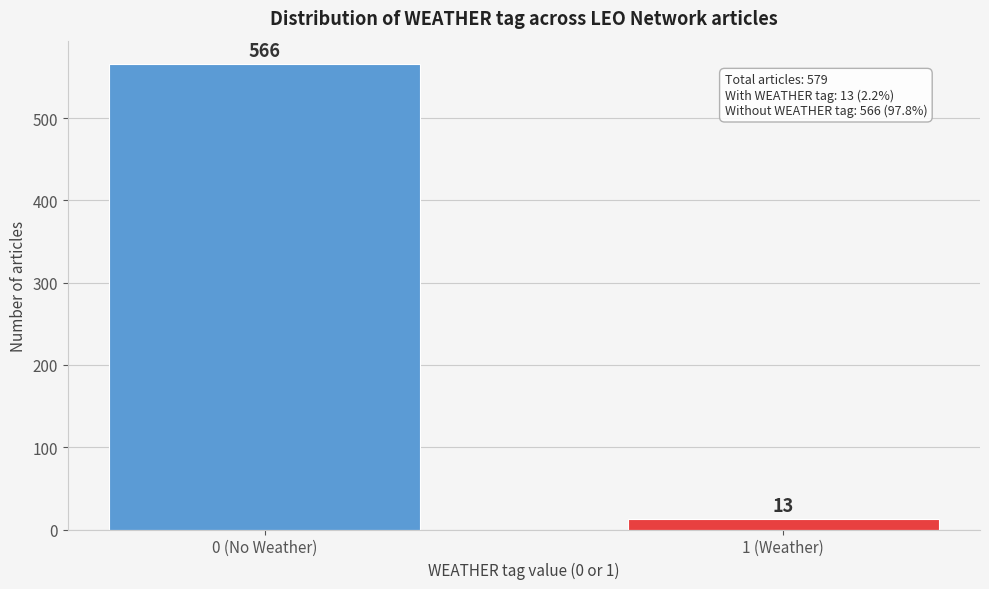

Reading right to left, transcribe all the data shown in this chart.

1 (Weather)=13	0 (No Weather)=566